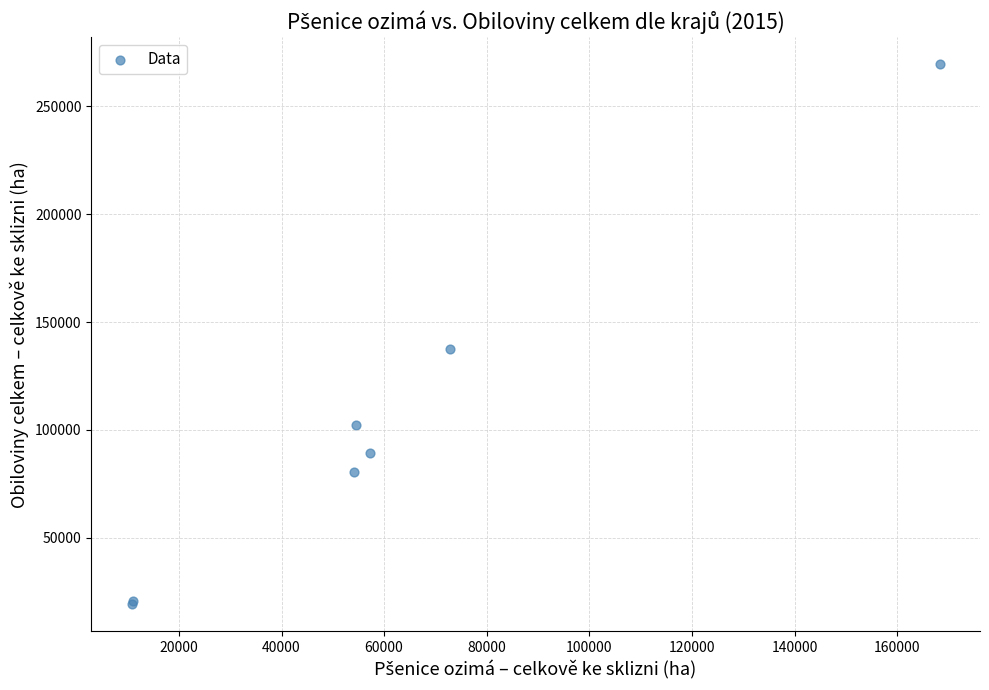

What Y value in the scatter plot is closest to 144386?

137489